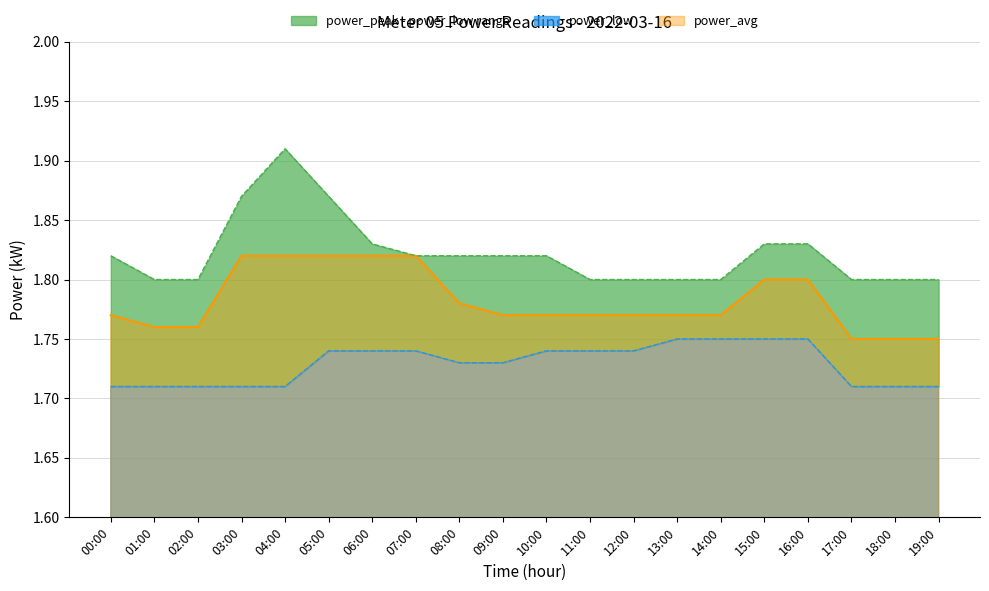

What is the difference between the highest and lowest values at 10:00?

0.1